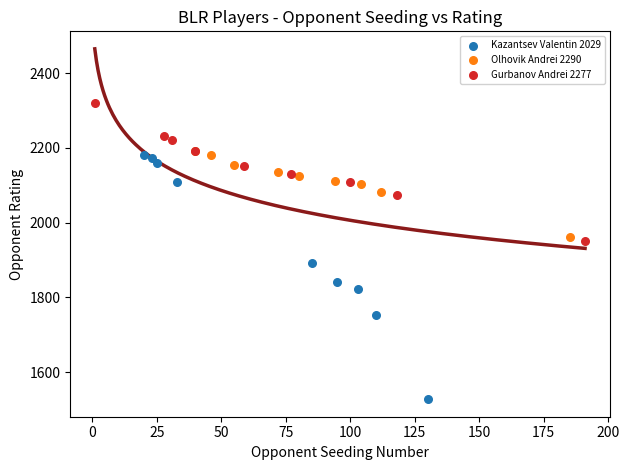

Which series has the widest spread of Y values?

Kazantsev Valentin 2029